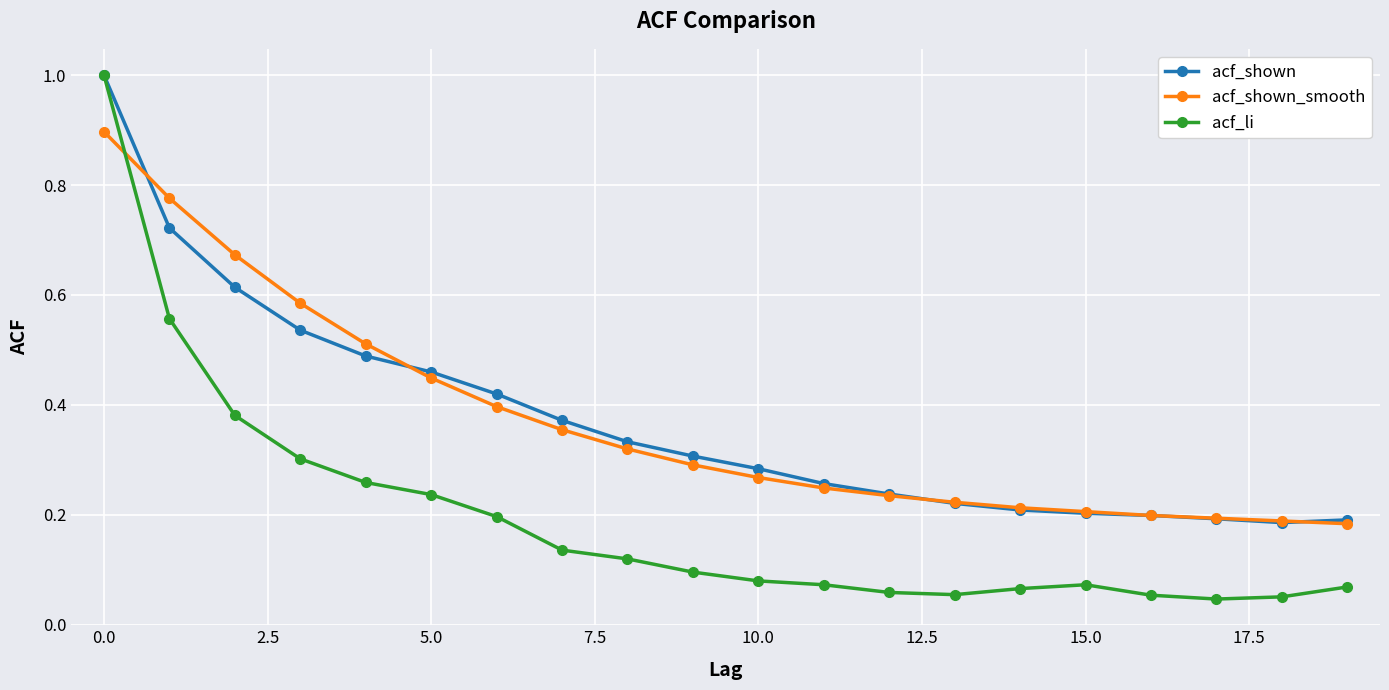

What is the highest value of the acf_li series?

1.0